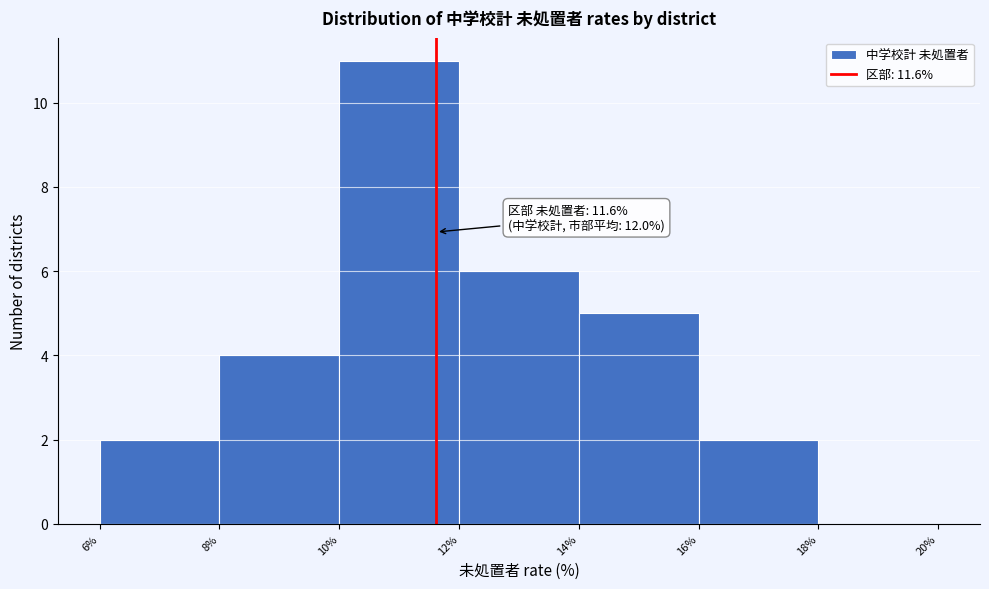

Over which range of the x-axis is the bar tallest?

10% to 12%